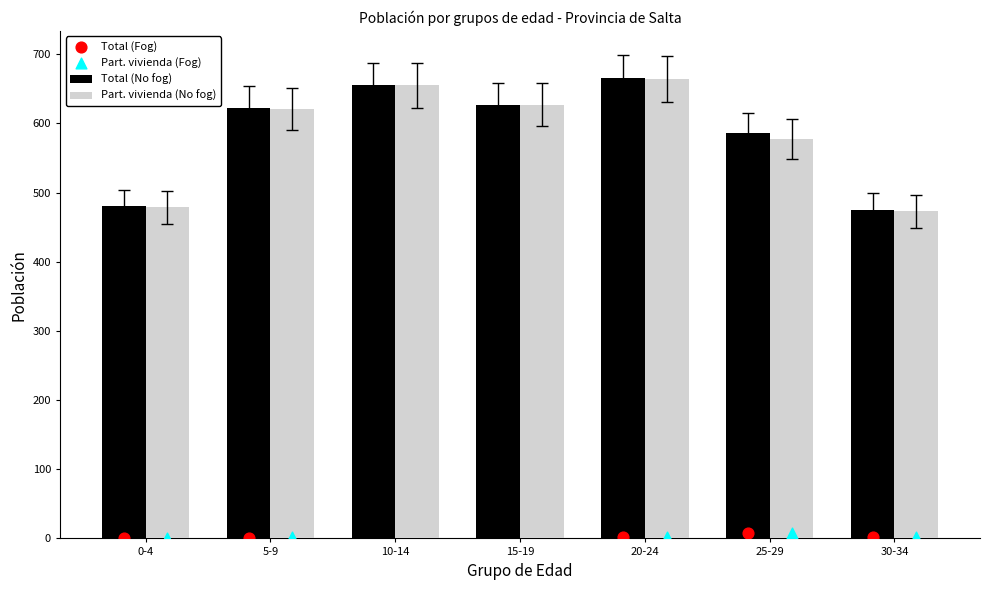

Which series has the largest total across all categories?

Total de población